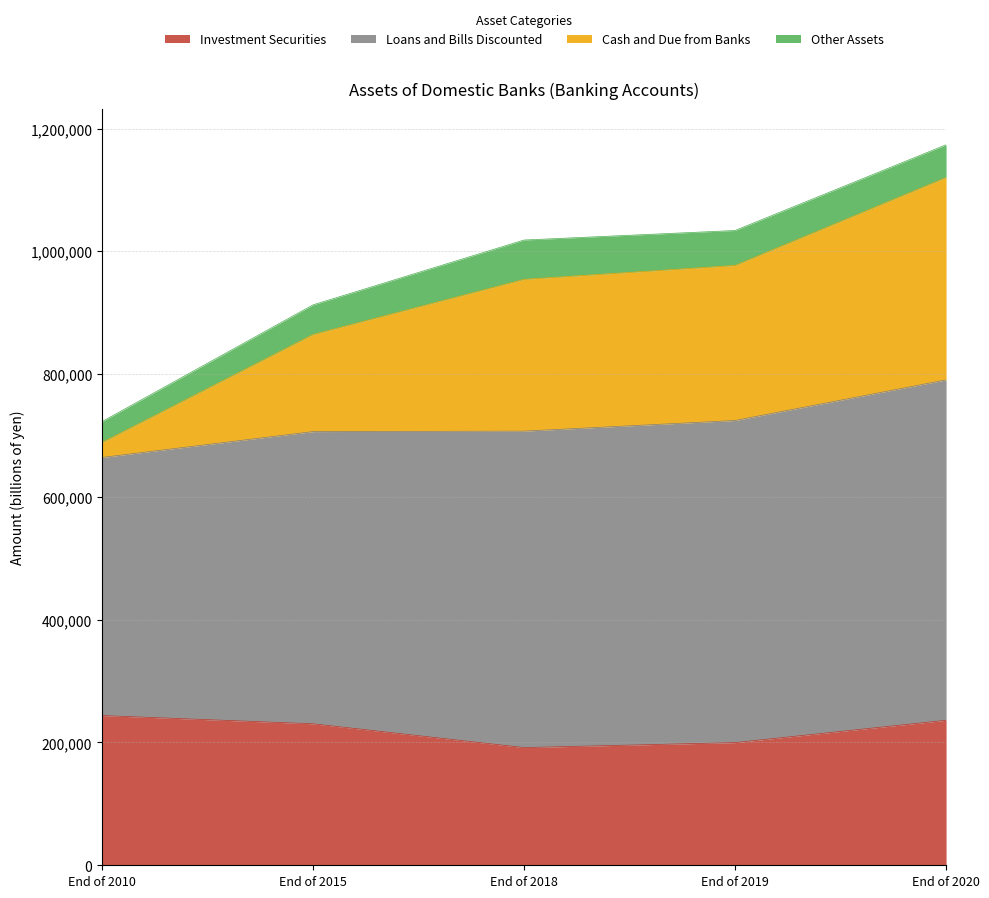

True or false: Loans and Bills Discounted and Investment Securities intersect in this chart.

False